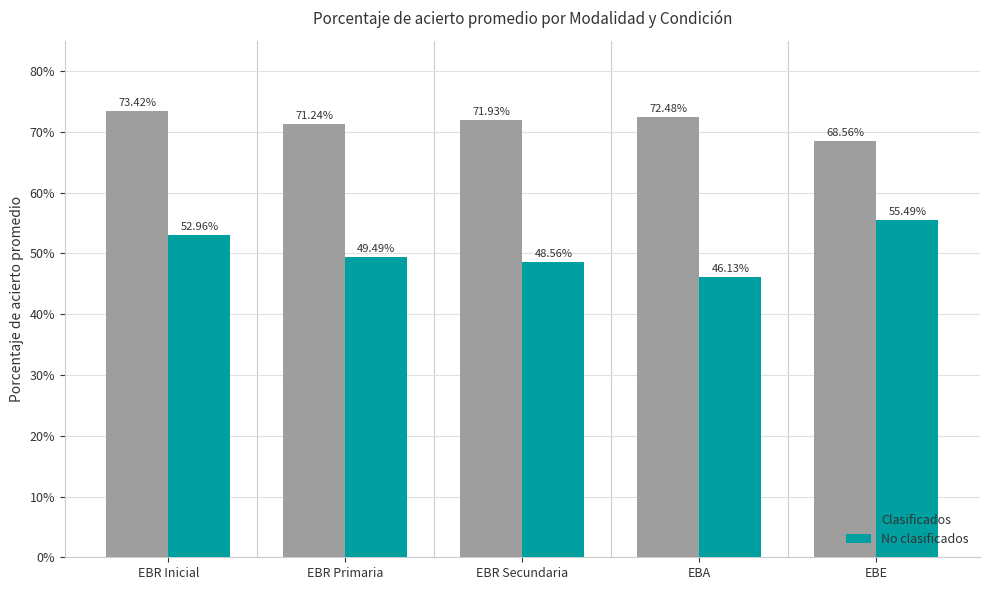

Which series has the widest spread of values?

No clasificados